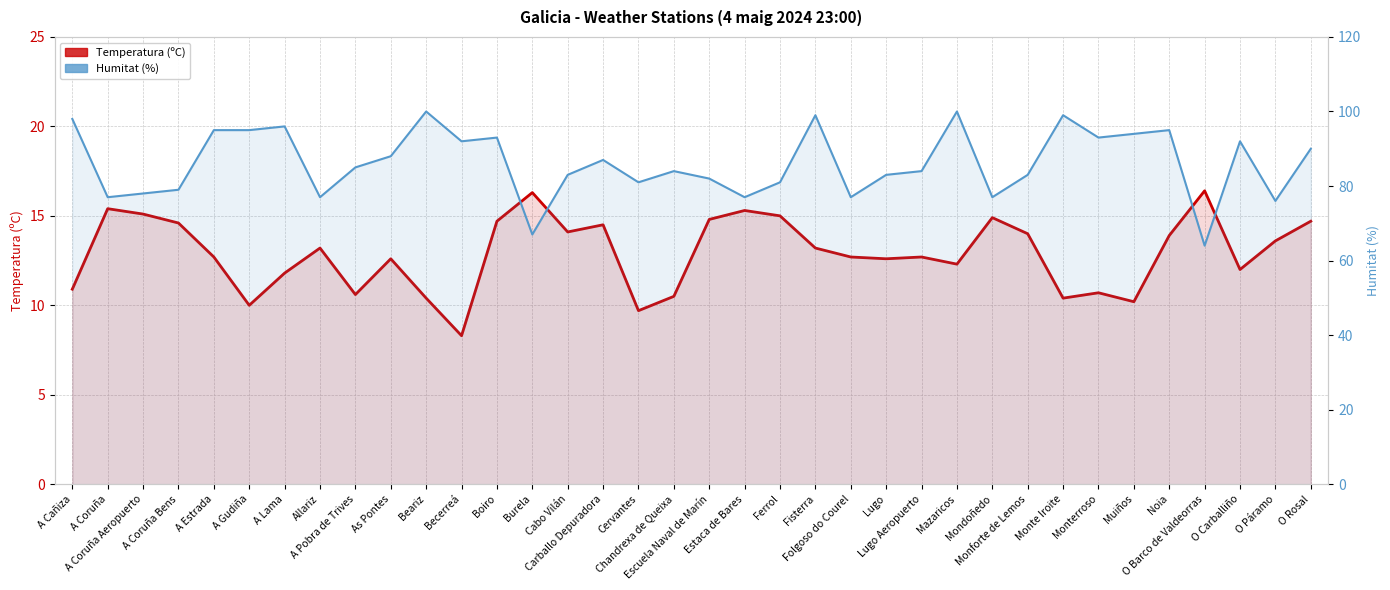

List the series in order of their peak value, lowest first.

Temperatura (ºC), Humitat (%)